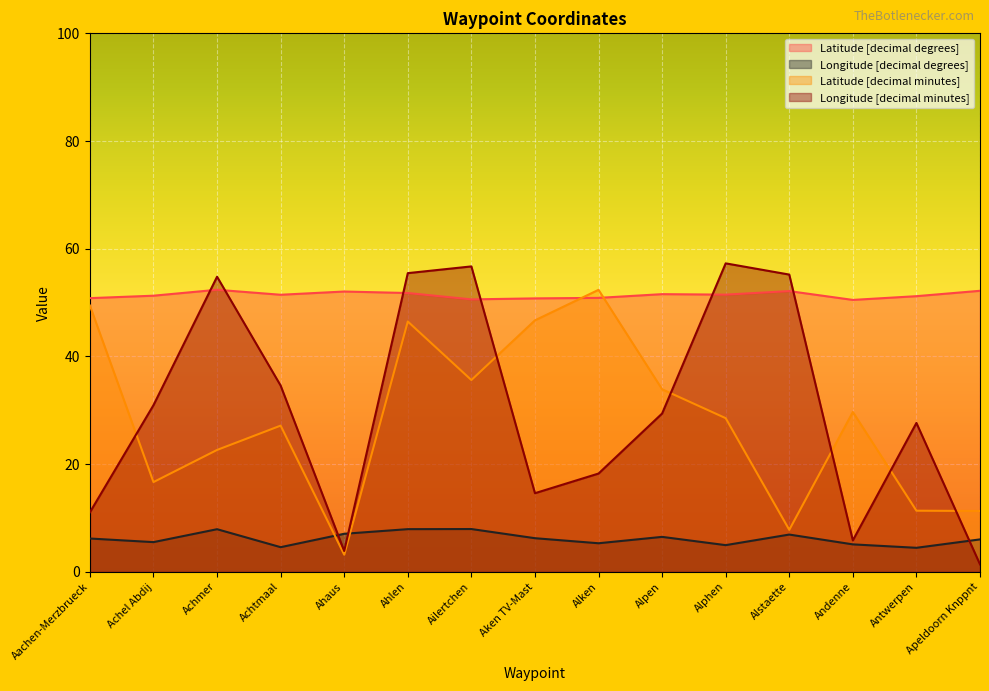

List the series in order of their peak value, lowest first.

Longitude [decimal degrees], Latitude [decimal minutes], Latitude [decimal degrees], Longitude [decimal minutes]